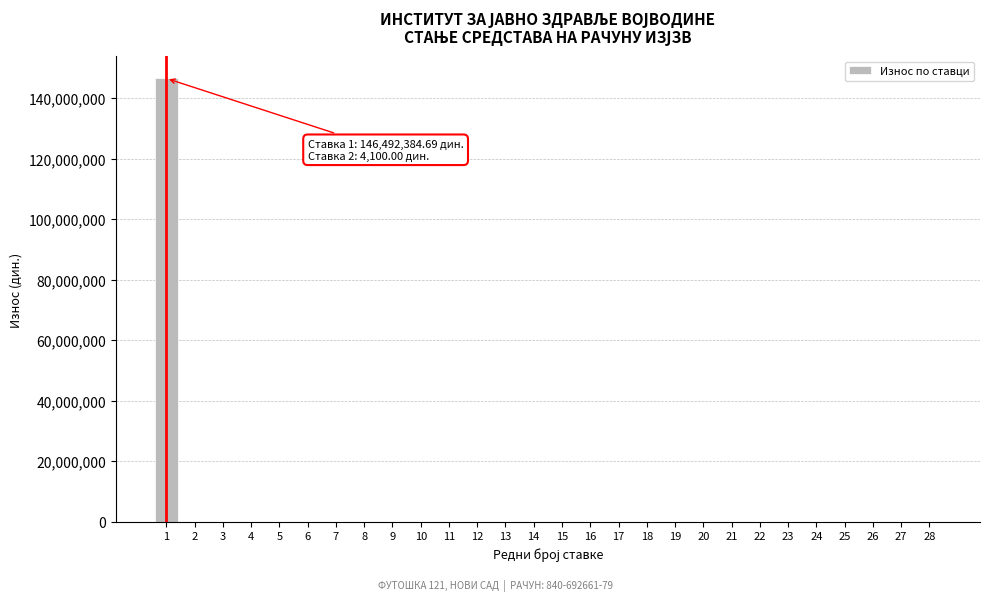

The value at 24 is 0.0. True or false?

True